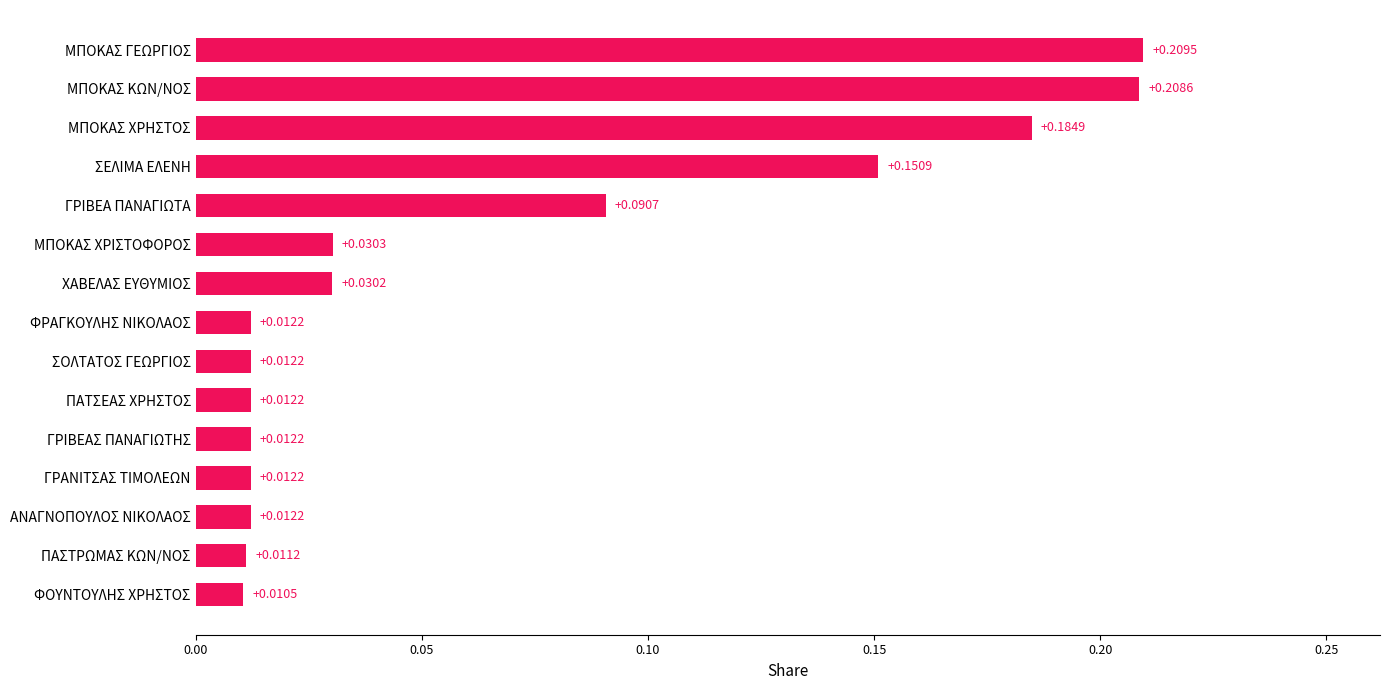

Where is the data nearest to the value 0?

ΦΟΥΝΤΟΥΛΗΣ ΧΡΗΣΤΟΣ